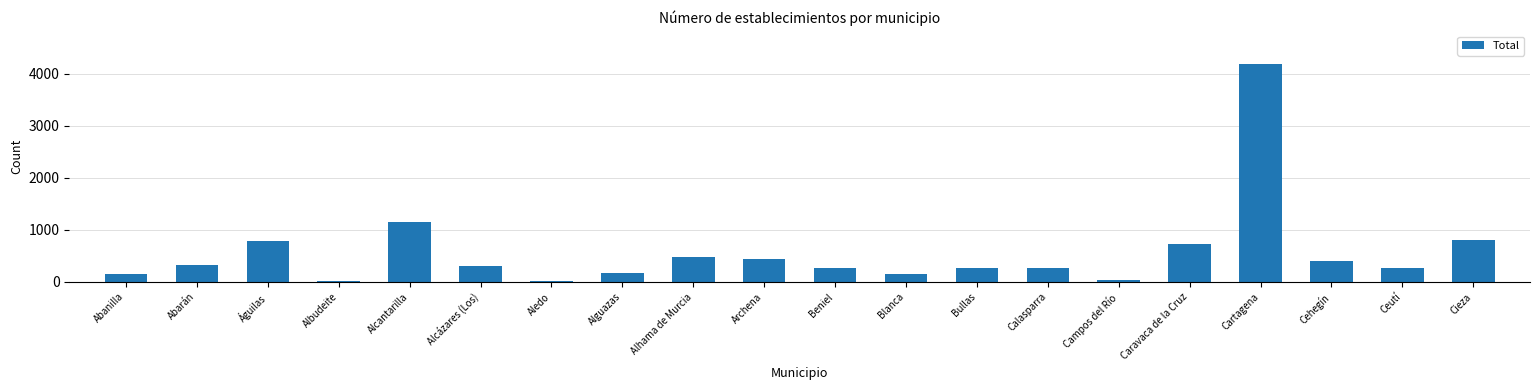

What is the difference between the second highest and minimum values?

1131